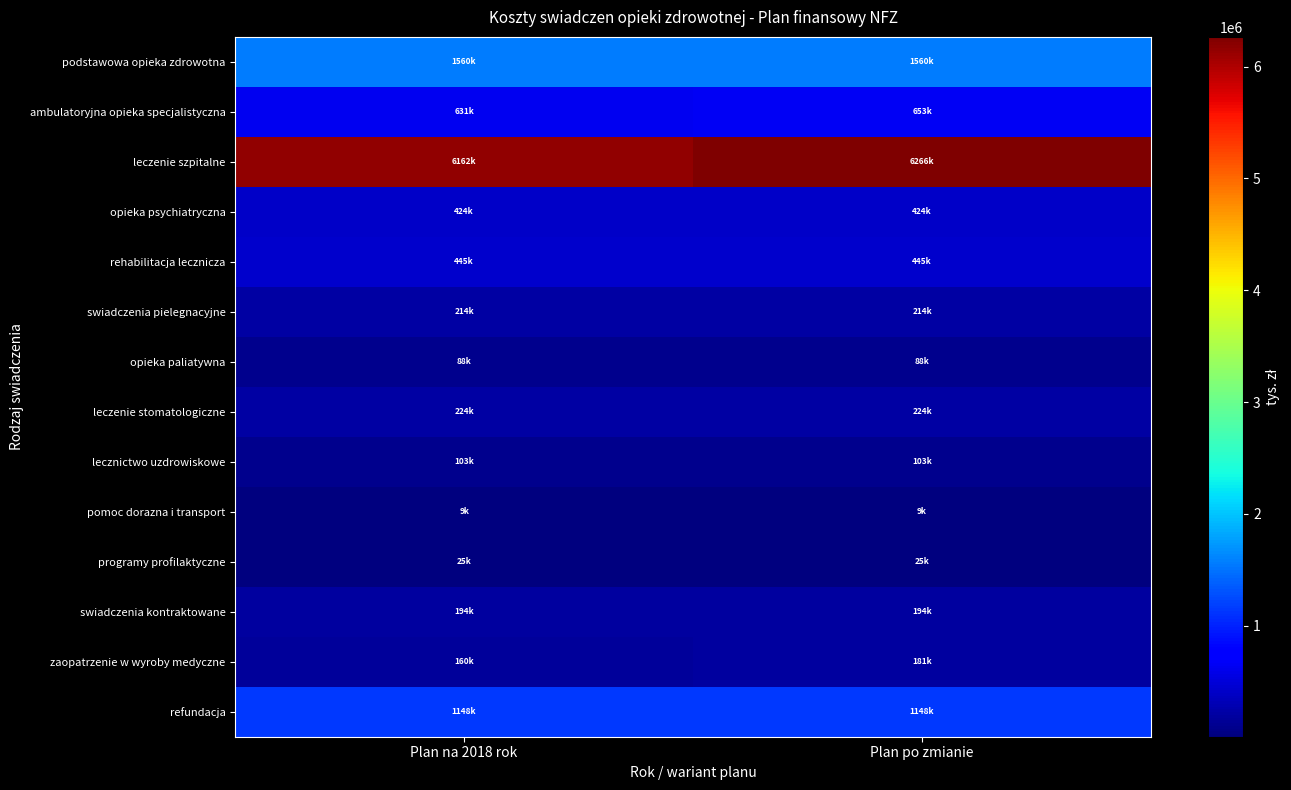

Reading left to right, transcribe all the data shown in this chart.

podstawowa opieka zdrowotna: Plan na 2018 rok=1560000	Plan po zmianie=1560000
ambulatoryjna opieka specjalistyczna: Plan na 2018 rok=630755	Plan po zmianie=652741
leczenie szpitalne: Plan na 2018 rok=6162240	Plan po zmianie=6265628
opieka psychiatryczna: Plan na 2018 rok=424054	Plan po zmianie=424054
rehabilitacja lecznicza: Plan na 2018 rok=445075	Plan po zmianie=445075
swiadczenia pielegnacyjne: Plan na 2018 rok=213649	Plan po zmianie=213649
opieka paliatywna: Plan na 2018 rok=87771	Plan po zmianie=87771
leczenie stomatologiczne: Plan na 2018 rok=223614	Plan po zmianie=223614
lecznictwo uzdrowiskowe: Plan na 2018 rok=102936	Plan po zmianie=102936
pomoc dorazna i transport: Plan na 2018 rok=8598	Plan po zmianie=8598
programy profilaktyczne: Plan na 2018 rok=25496	Plan po zmianie=25496
swiadczenia kontraktowane: Plan na 2018 rok=193501	Plan po zmianie=193501
zaopatrzenie w wyroby medyczne: Plan na 2018 rok=160000	Plan po zmianie=180589
refundacja: Plan na 2018 rok=1147984	Plan po zmianie=1147984